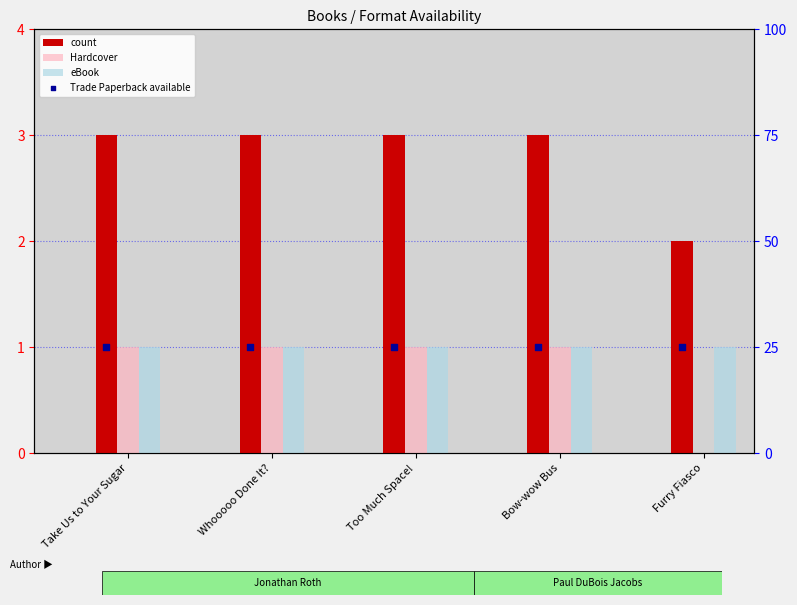

Which series has the largest total across all categories?

Trade Paperback available